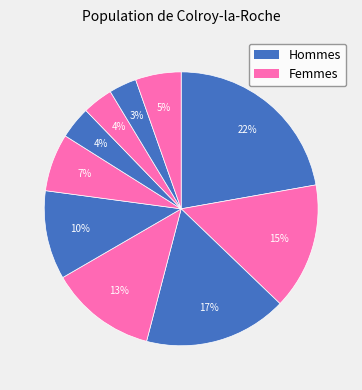

Count the number of slices in the pie.

10